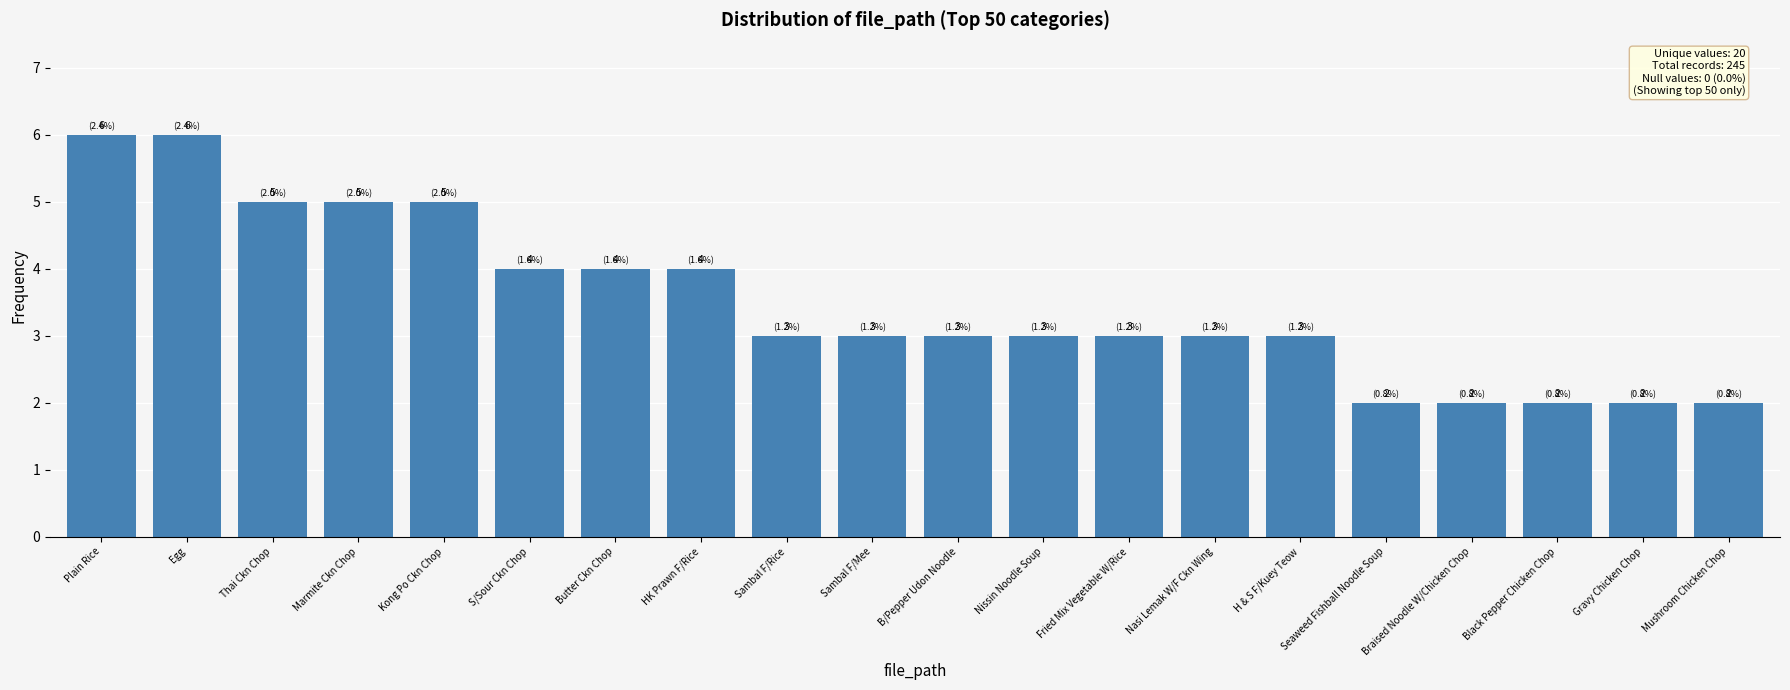

Where does the data first go above 3?

Plain Rice